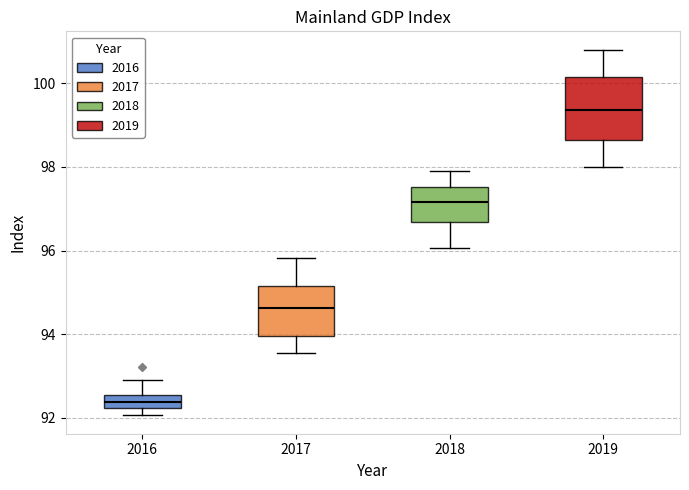

Comparing the boxes themselves (not the whiskers), which one is the tallest?

2019